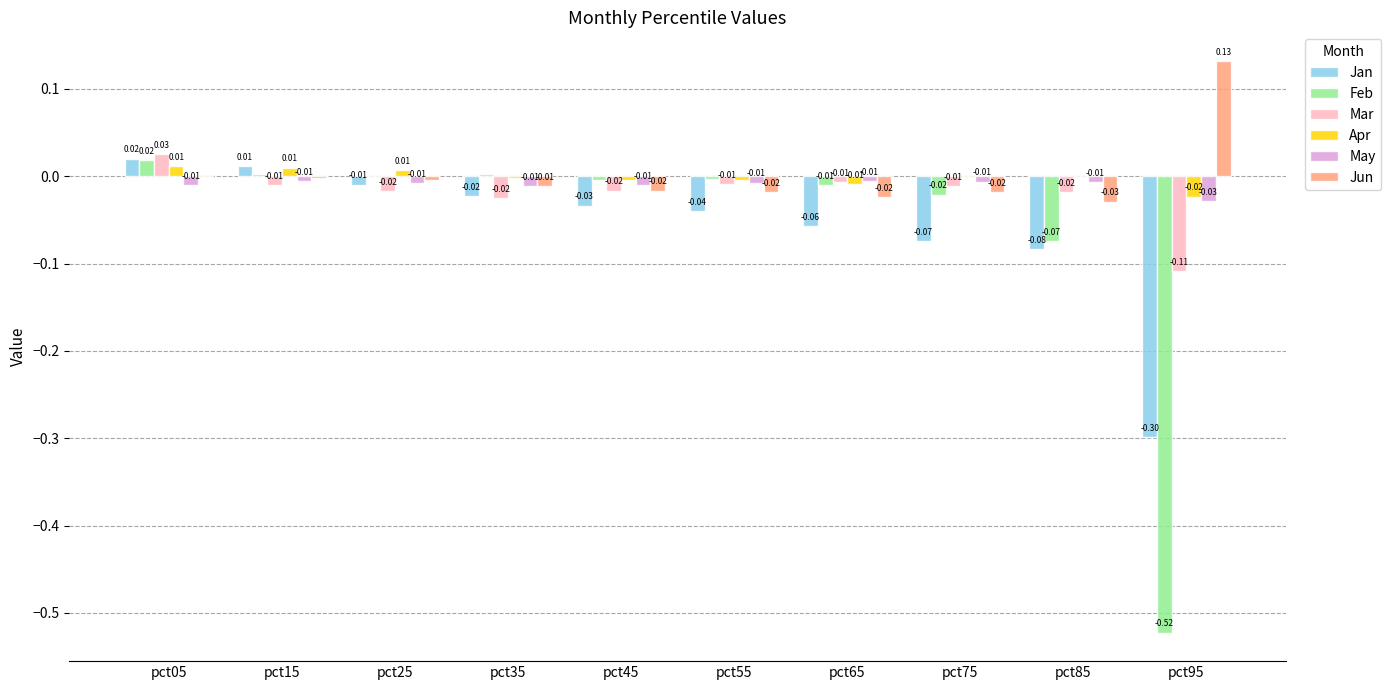

Is the value of Jan at pct65 greater than the value of Jun at pct55?

No